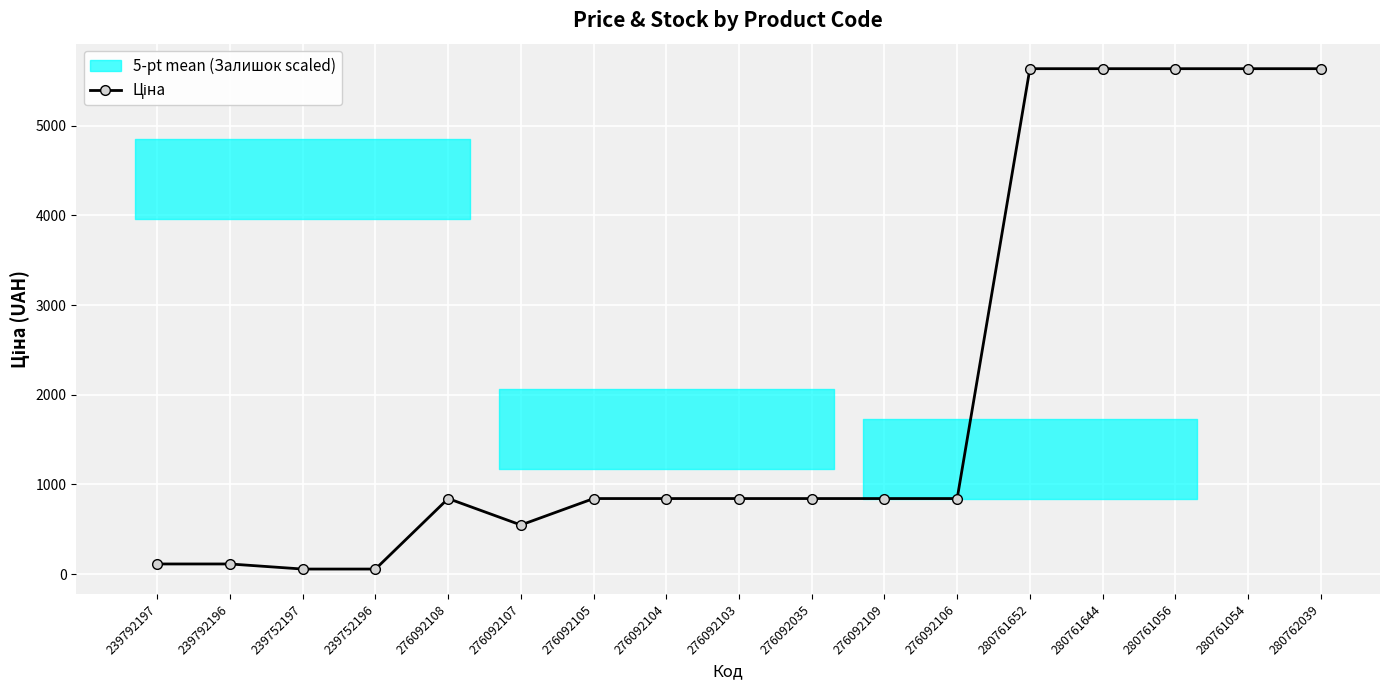

What is the greatest value displayed?

5636.0